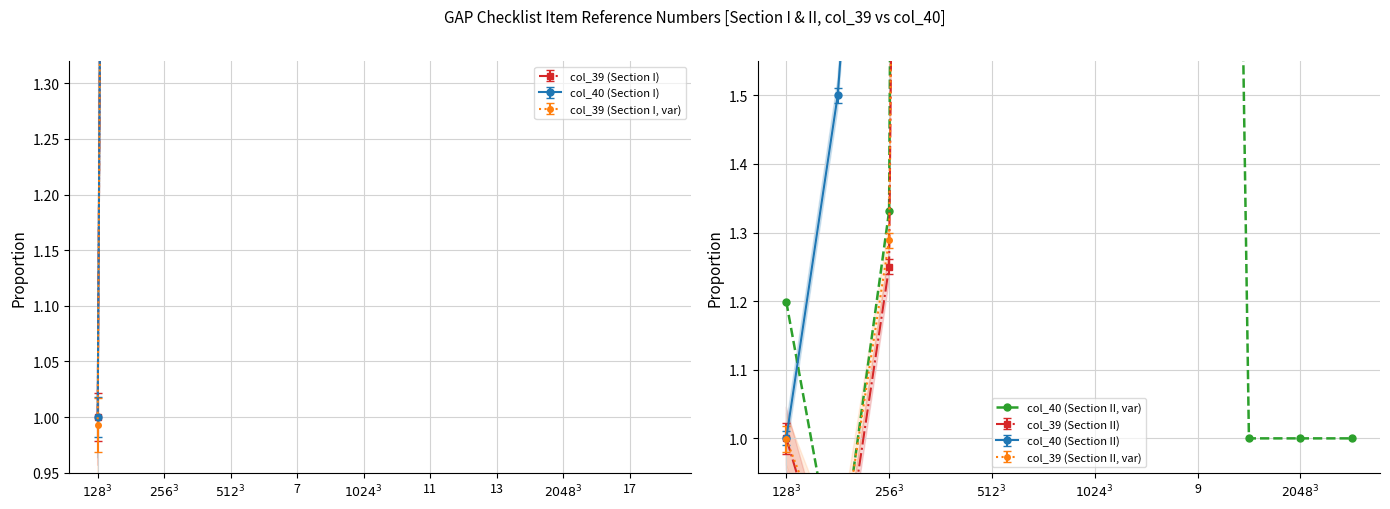

The chart shows a value of 1.4 at $2048^3$. True or false?

False